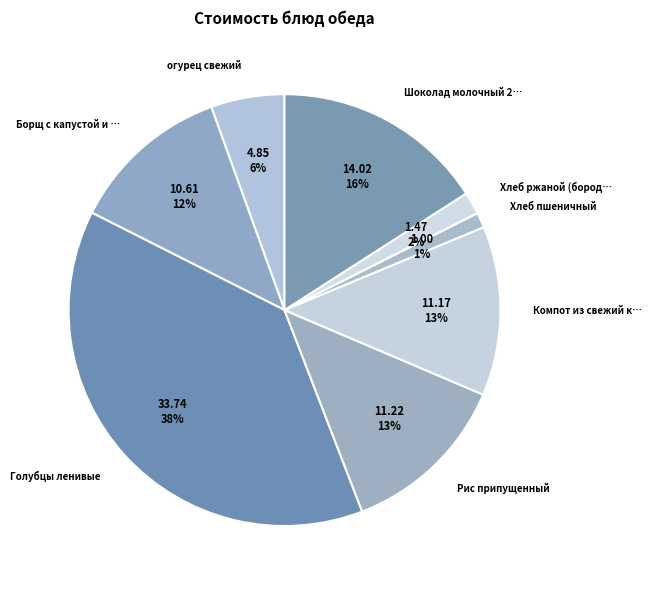

Count the number of slices in the pie.

8